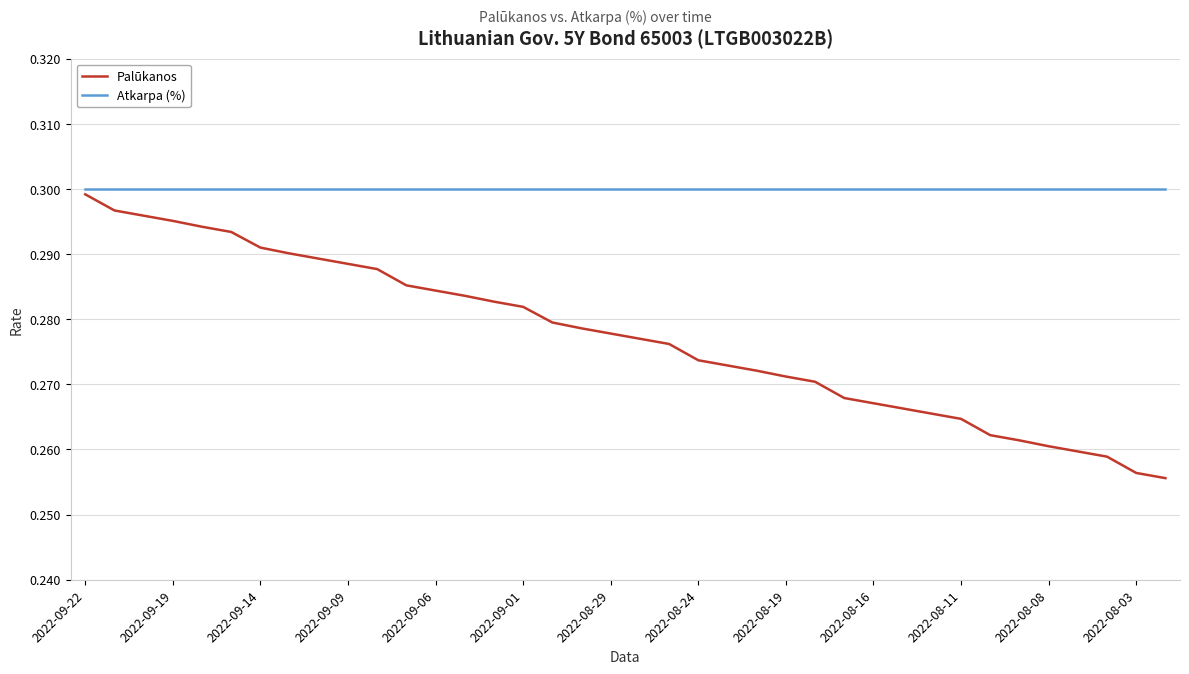

Which series has the largest total across all categories?

Atkarpa (%)